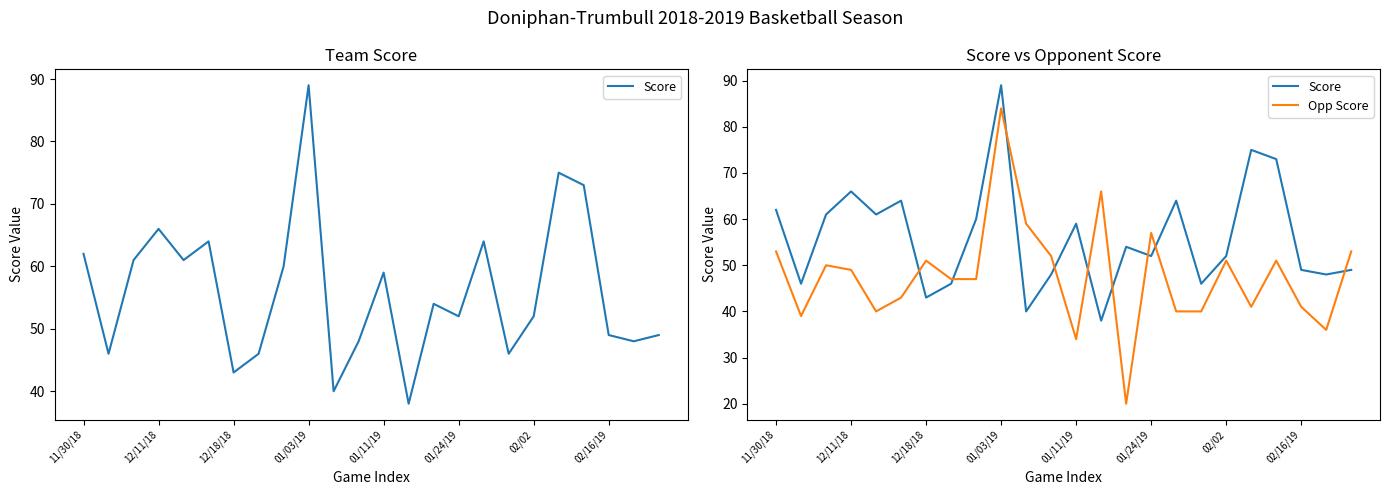

What is the average value of the Opp Score series?

48